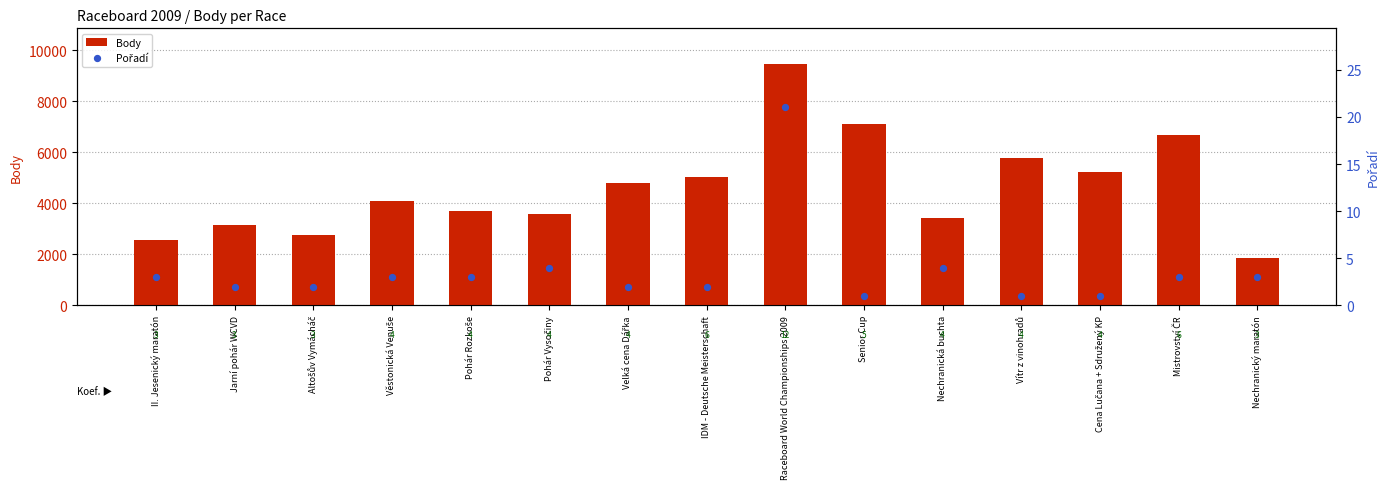

Which series has the largest Y range (max minus min)?

Body